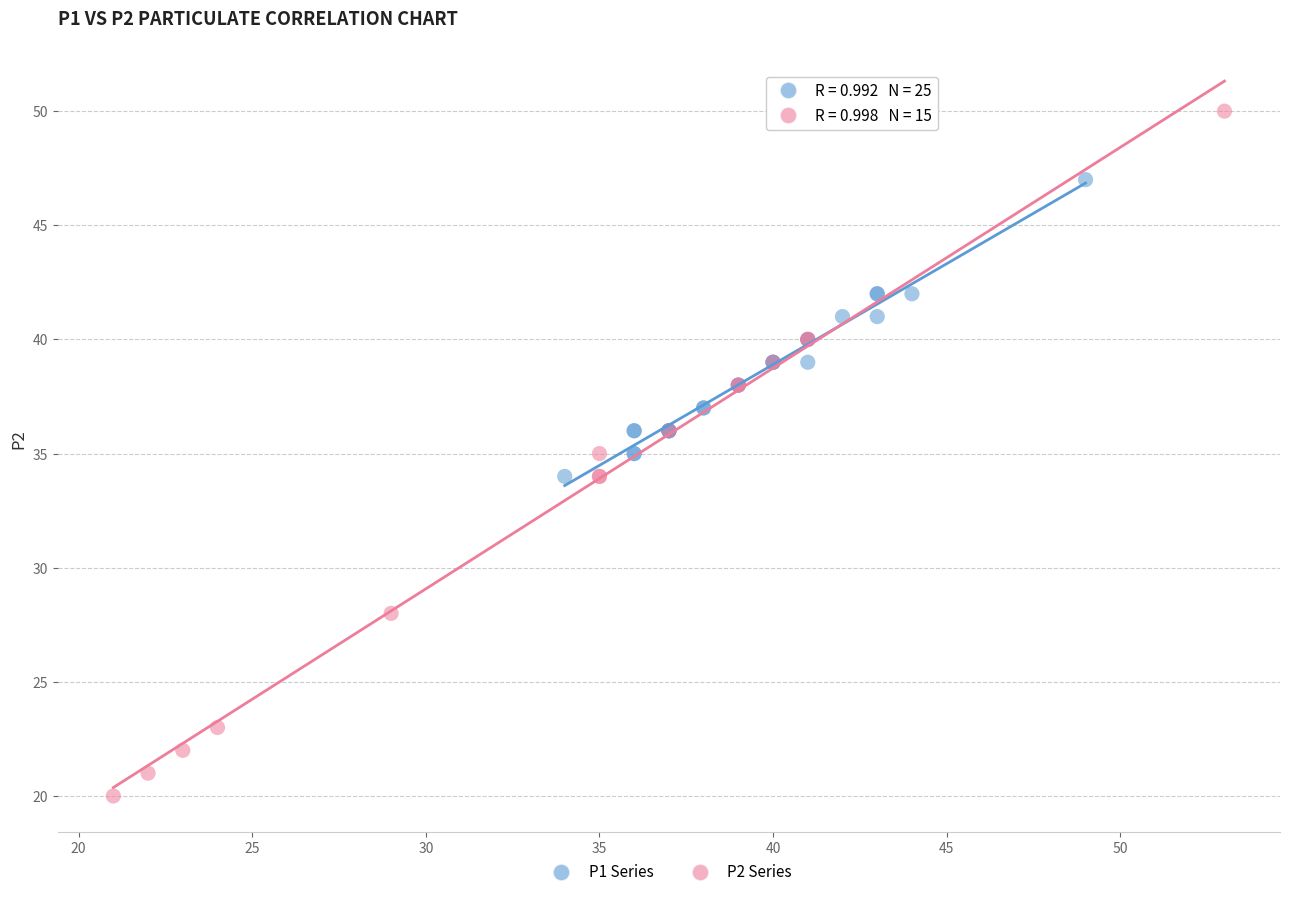

Which series contains the highest Y value?

P2 Series